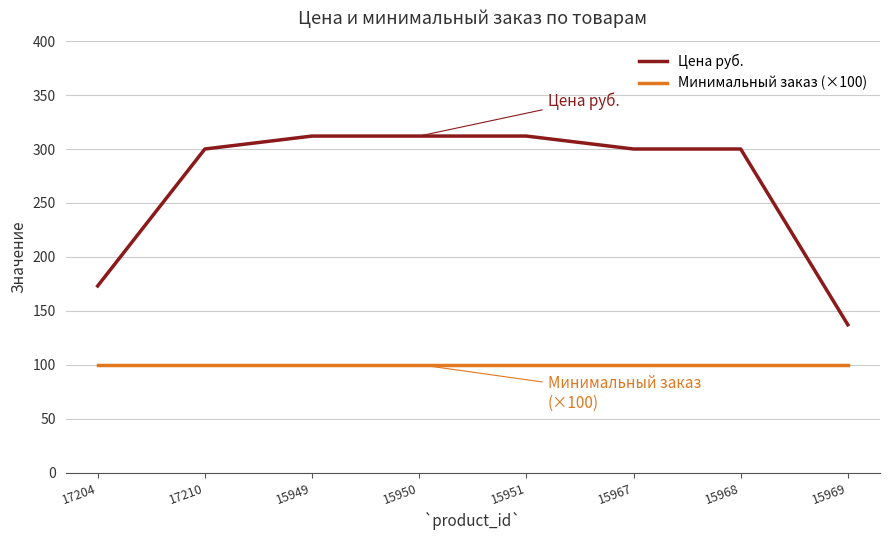

At which label is Цена руб. closest to 224?

17204